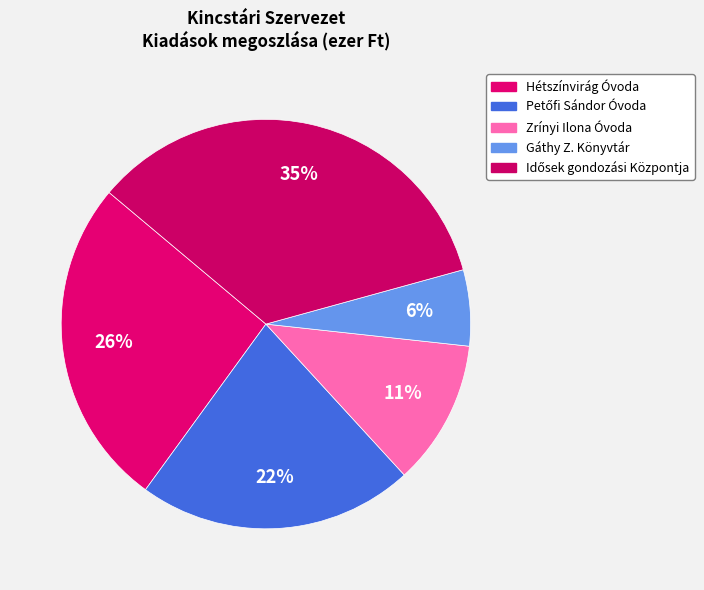

Which slice is the largest?

Idősek gondozási Központja